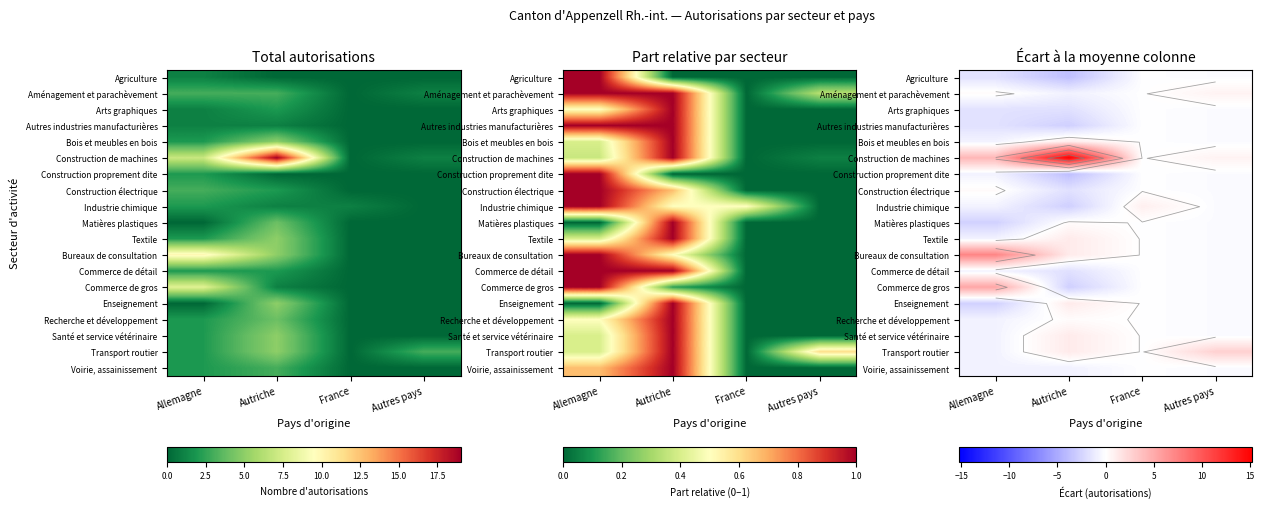

What is the difference between the highest and lowest values at Allemagne?

10.0